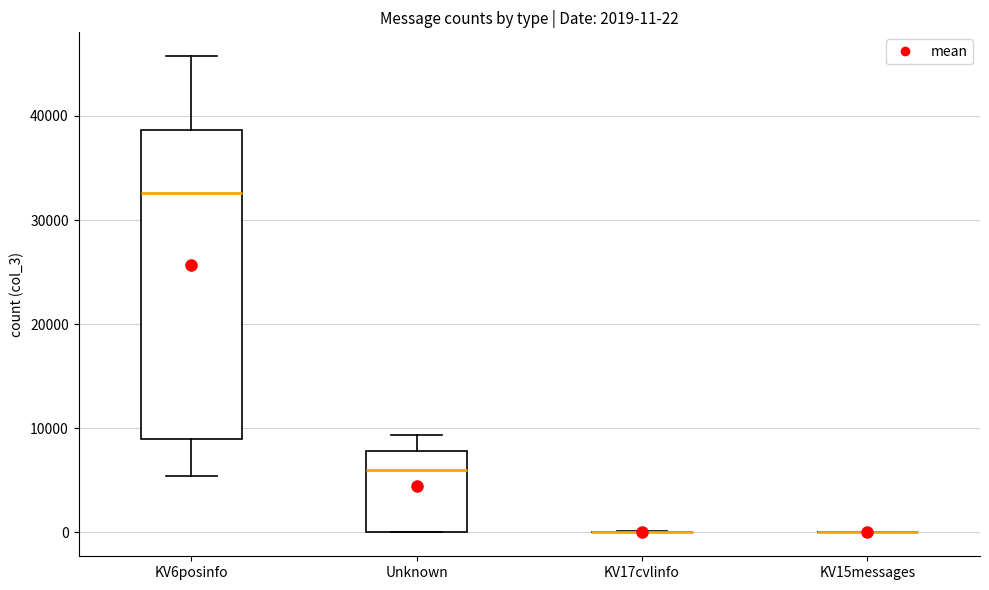

Comparing the boxes themselves (not the whiskers), which one is the tallest?

KV6posinfo